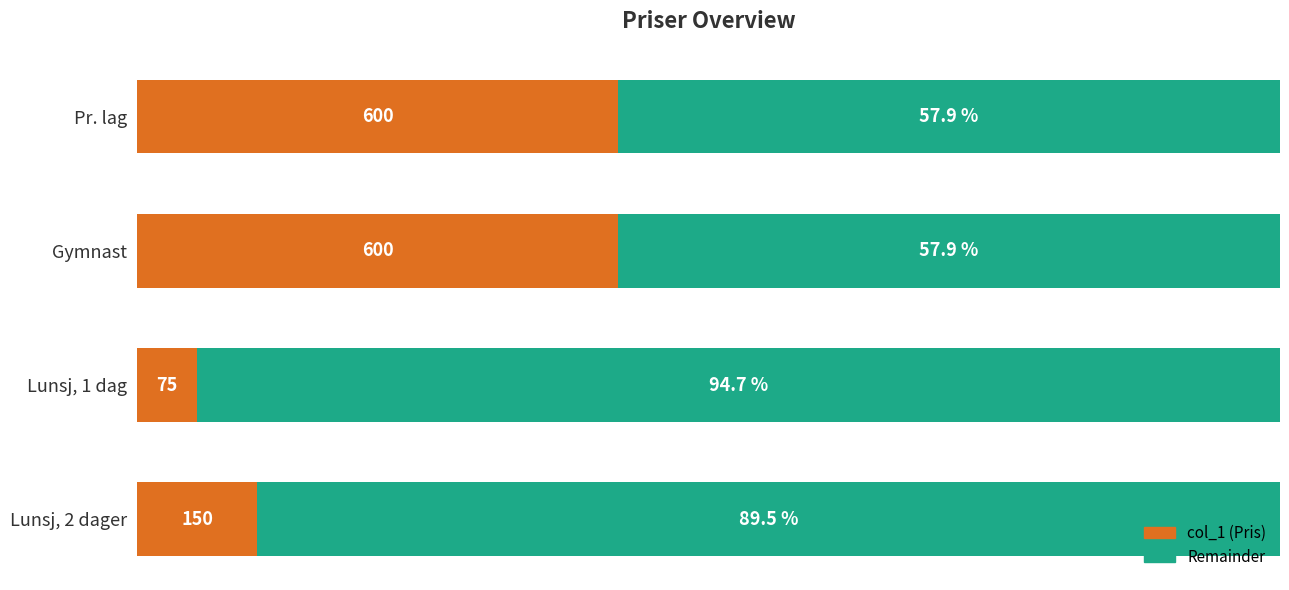

How many bars are there in total?

8